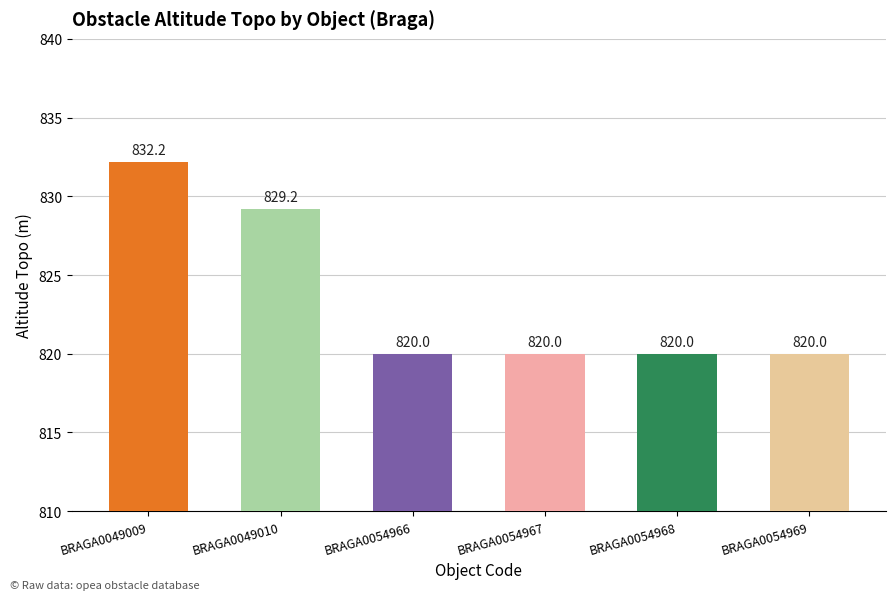

True or false: the data shows 1225.3 at BRAGA0054969.

False